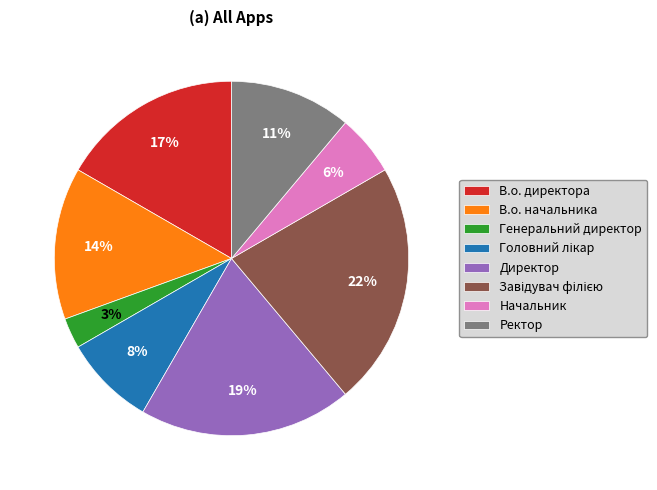

What percentage is the В.о. директора slice, to the nearest percent?

17%